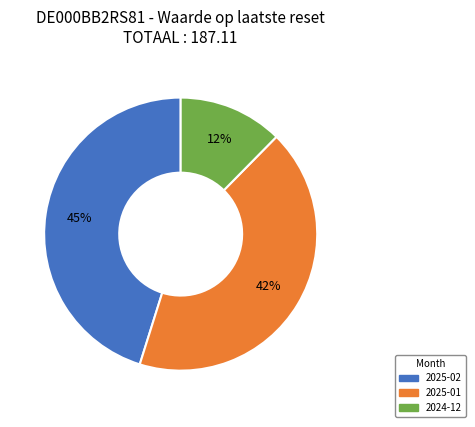

To the nearest percent, what is the difference between the largest and smallest slice percentages?

33%